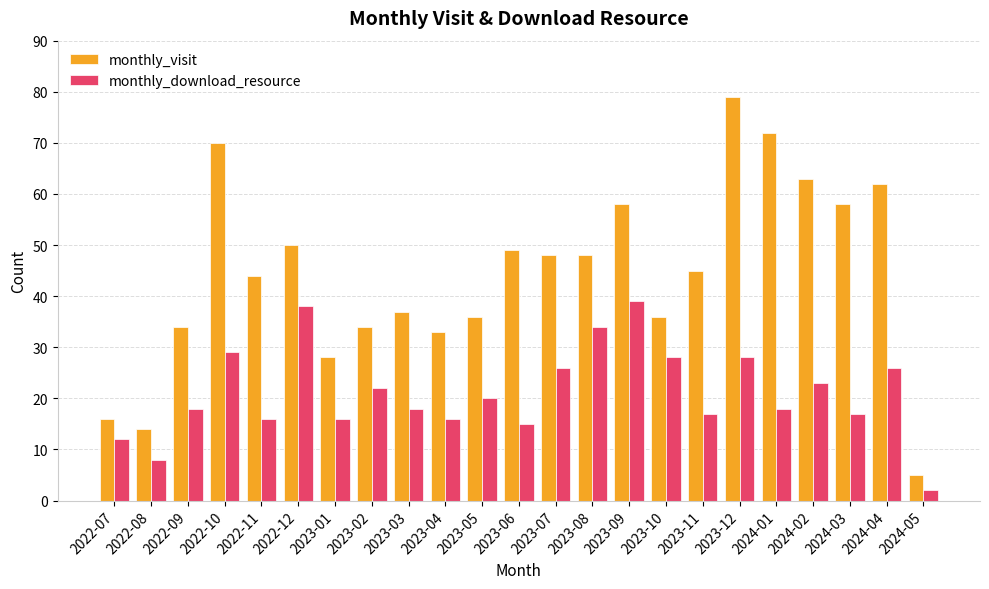

What is the label of the 3rd bar from the left?

2022-09